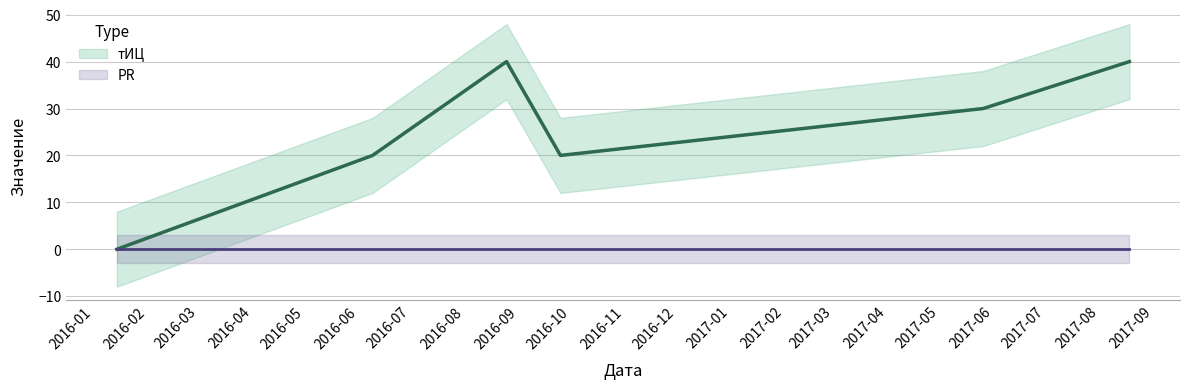

Rank the categories by value from lowest to highest.

2016-01-14, 2016-06-09, 2016-09-25, 2017-05-26, 2016-08-25, 2017-08-18